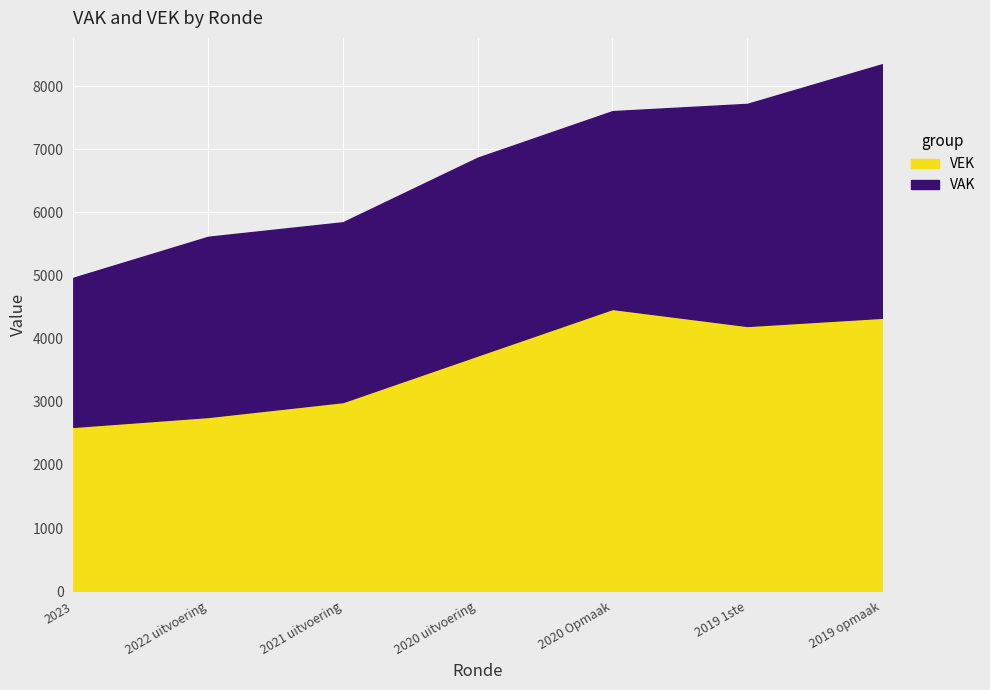

What is the difference between the VEK values at 2022 uitvoering and 2019 1ste?

1441